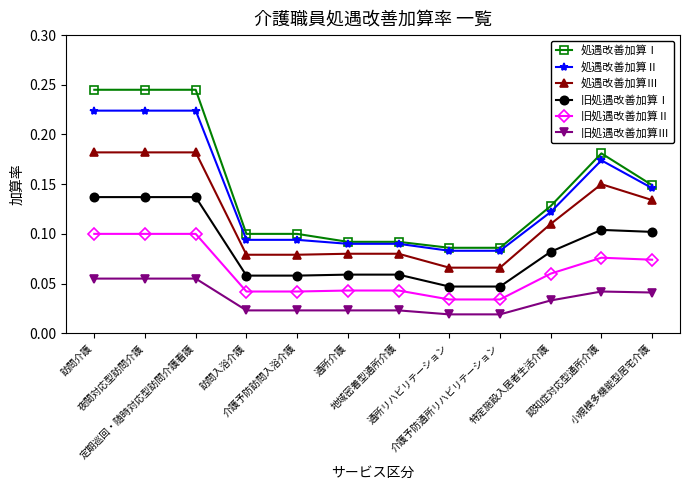

How many 処遇改善加算Ⅰ values are between 0 and 1?

12